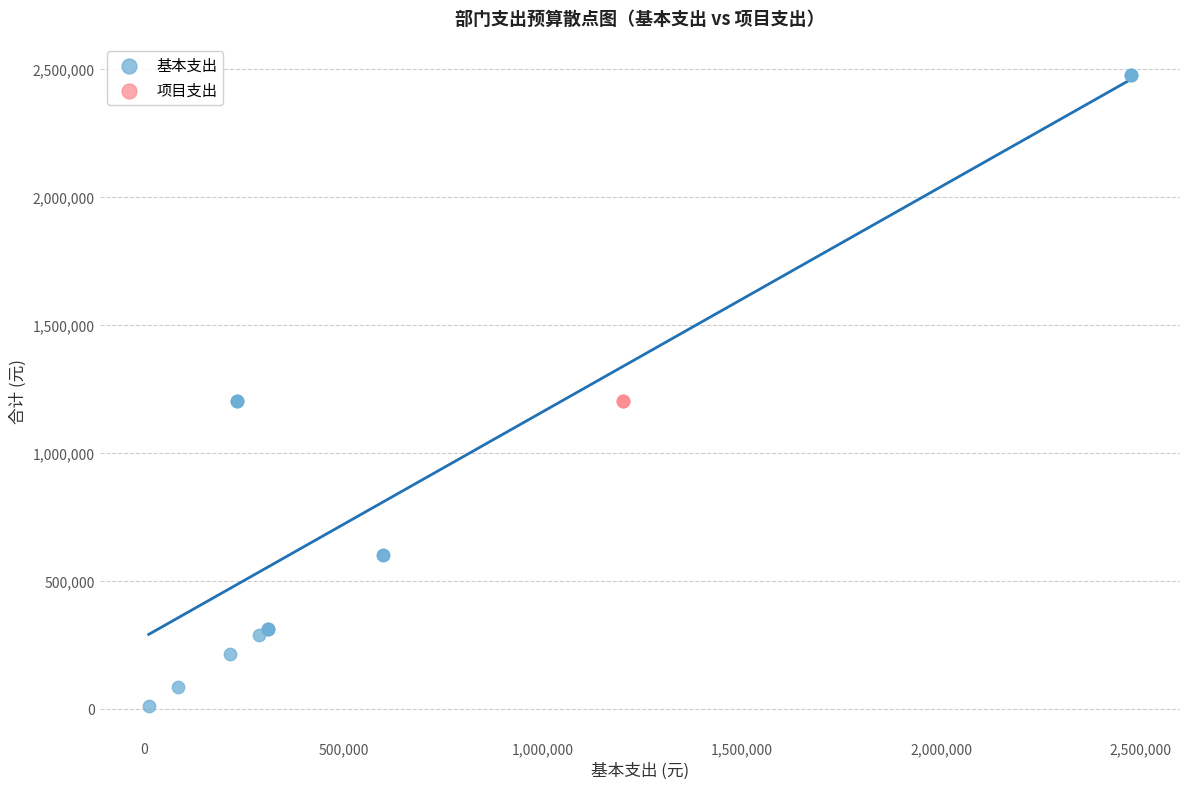

What are all the series names shown in the legend?

基本支出, 项目支出